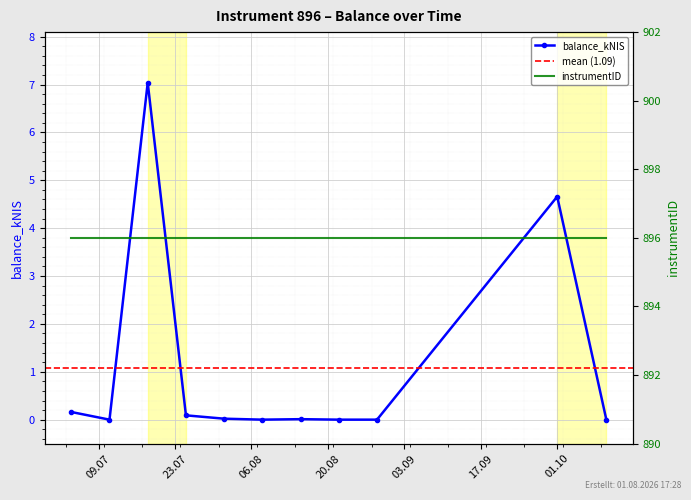

Which label corresponds to the smallest value in the chart?

2024-07-11